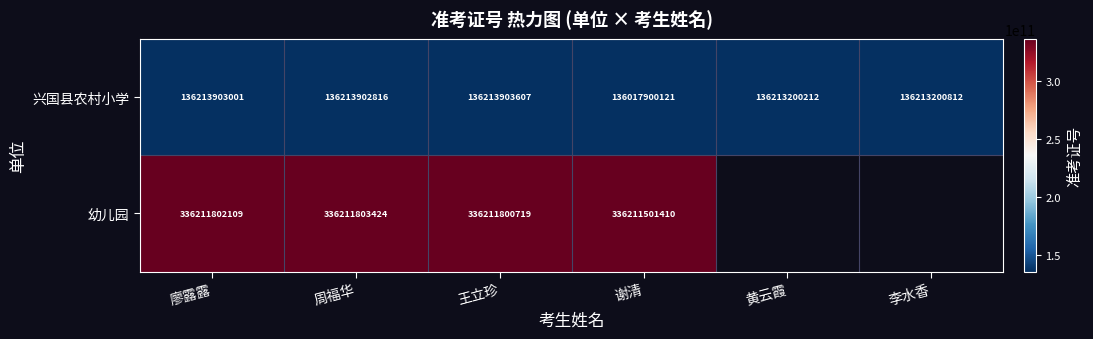

At how many categories does at least one series exceed 137086971295?

4